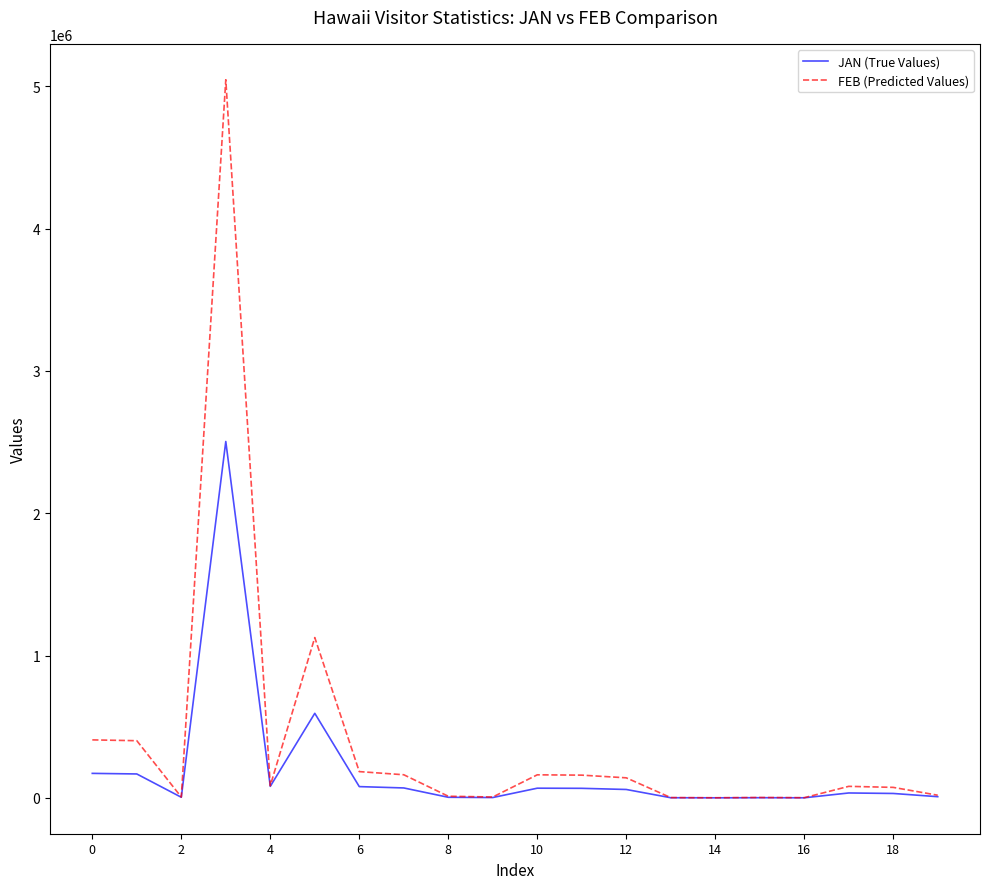

What is the greatest value displayed?

5045593.0